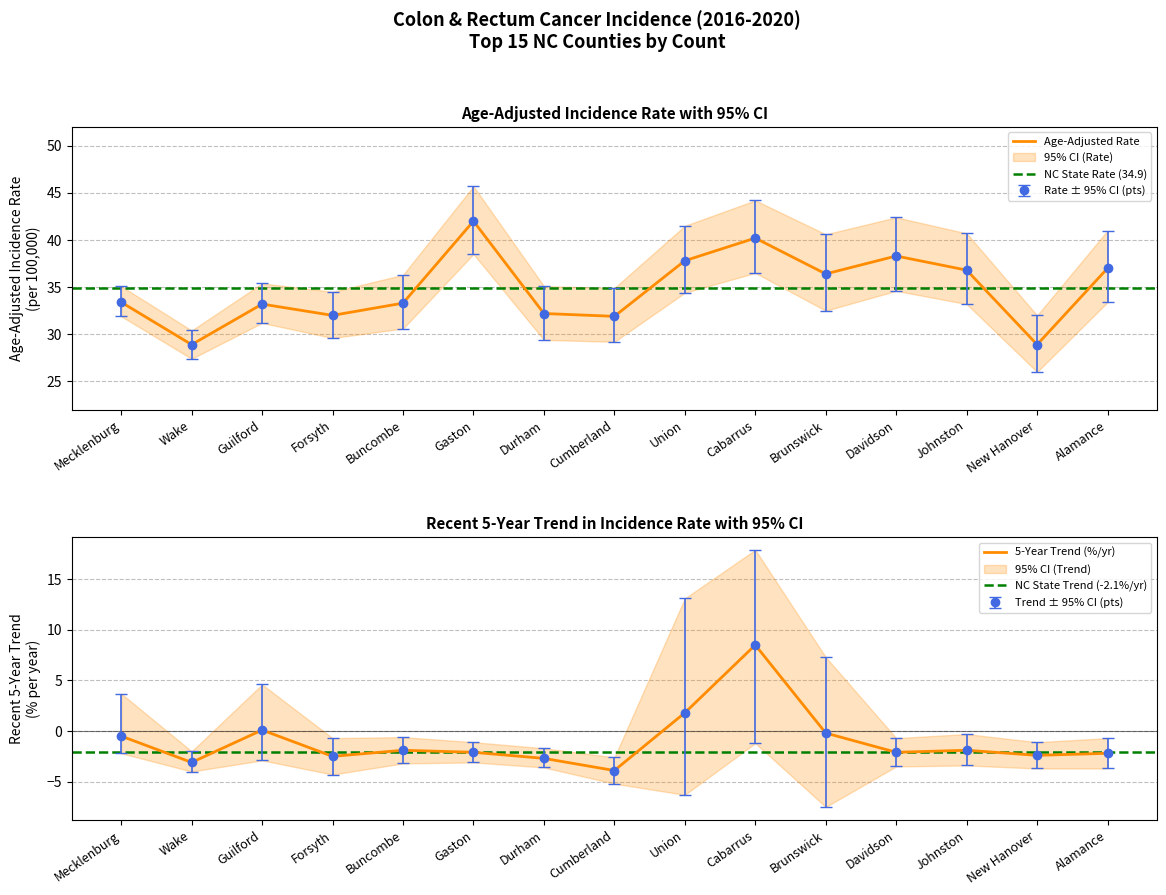

True or false: Age-Adjusted Rate and Lower 95% CI cross at least once.

False